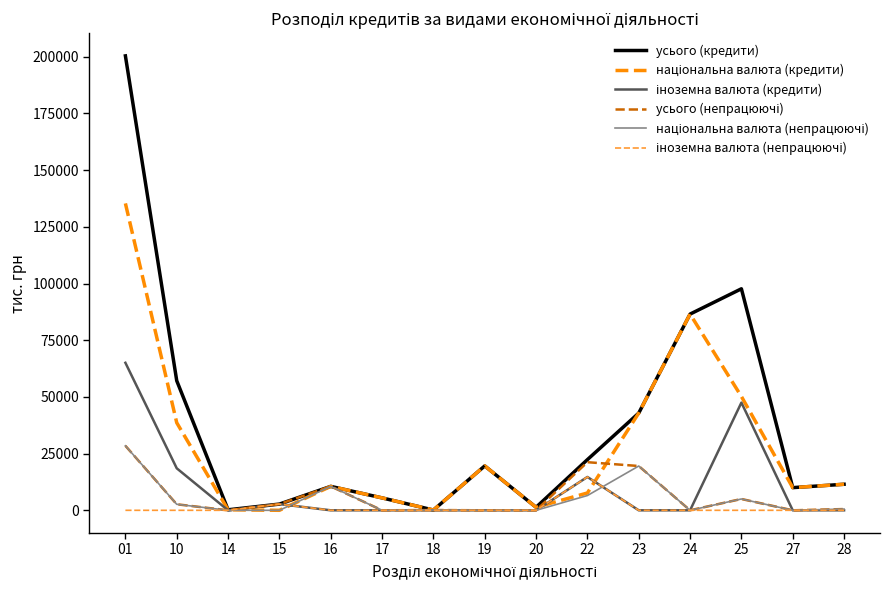

The value of усього (кредити) at 28 is 11488. True or false?

True